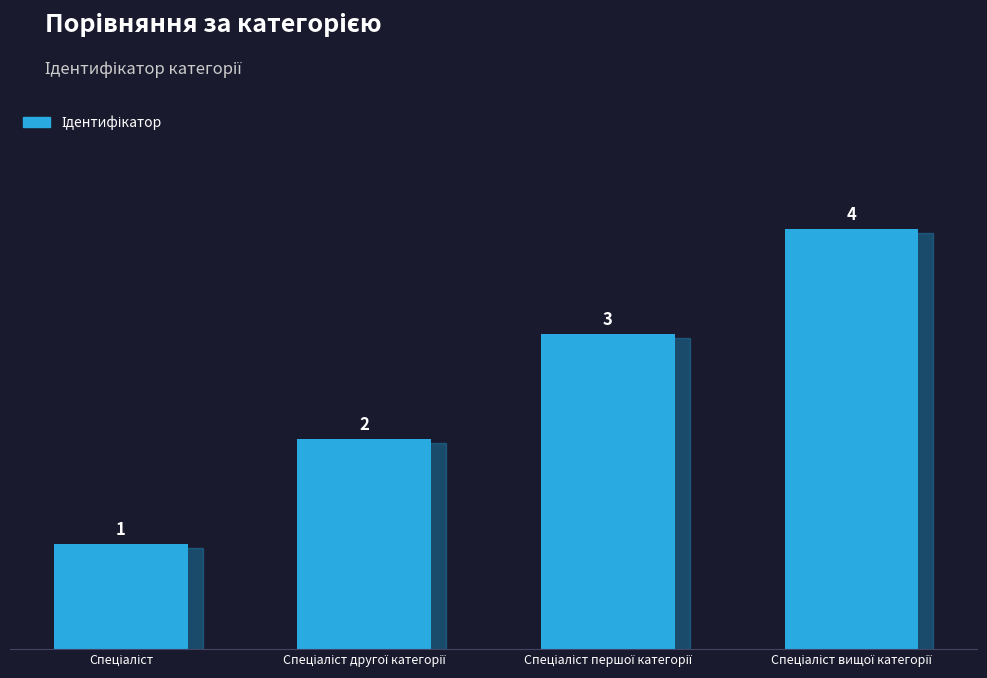

How many values are between 2 and 4?

3